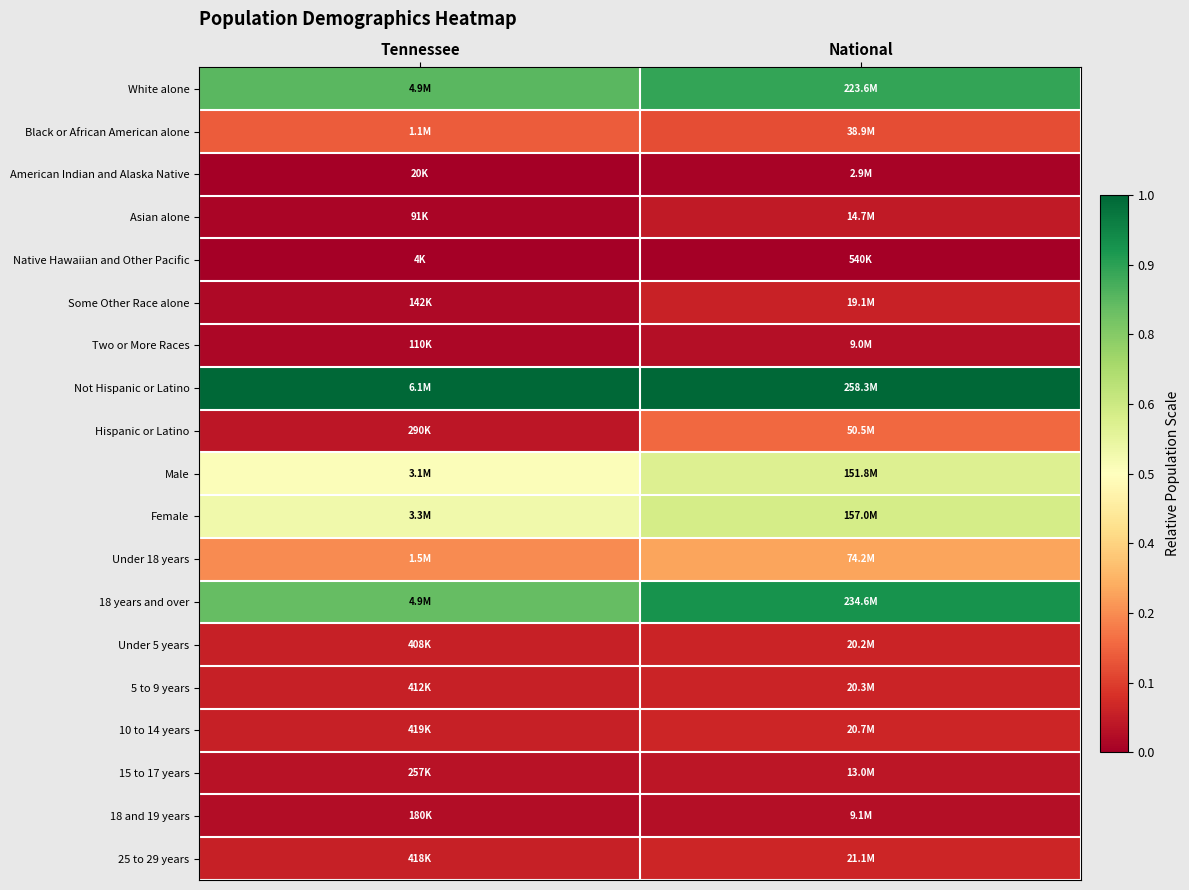

Reading right to left, extract all data points from this chart.

White alone: National=0.9	Tennessee=0.8
Black or African American alone: National=0.1	Tennessee=0.2
American Indian and Alaska Native: National=0.0	Tennessee=0.0
Asian alone: National=0.1	Tennessee=0.0
Native Hawaiian and Other Pacific: National=0.0	Tennessee=0.0
Some Other Race alone: National=0.1	Tennessee=0.0
Two or More Races: National=0.0	Tennessee=0.0
Not Hispanic or Latino: National=1.0	Tennessee=1.0
Hispanic or Latino: National=0.2	Tennessee=0.0
Male: National=0.6	Tennessee=0.5
Female: National=0.6	Tennessee=0.5
Under 18 years: National=0.3	Tennessee=0.2
18 years and over: National=0.9	Tennessee=0.8
Under 5 years: National=0.1	Tennessee=0.1
5 to 9 years: National=0.1	Tennessee=0.1
10 to 14 years: National=0.1	Tennessee=0.1
15 to 17 years: National=0.0	Tennessee=0.0
18 and 19 years: National=0.0	Tennessee=0.0
25 to 29 years: National=0.1	Tennessee=0.1